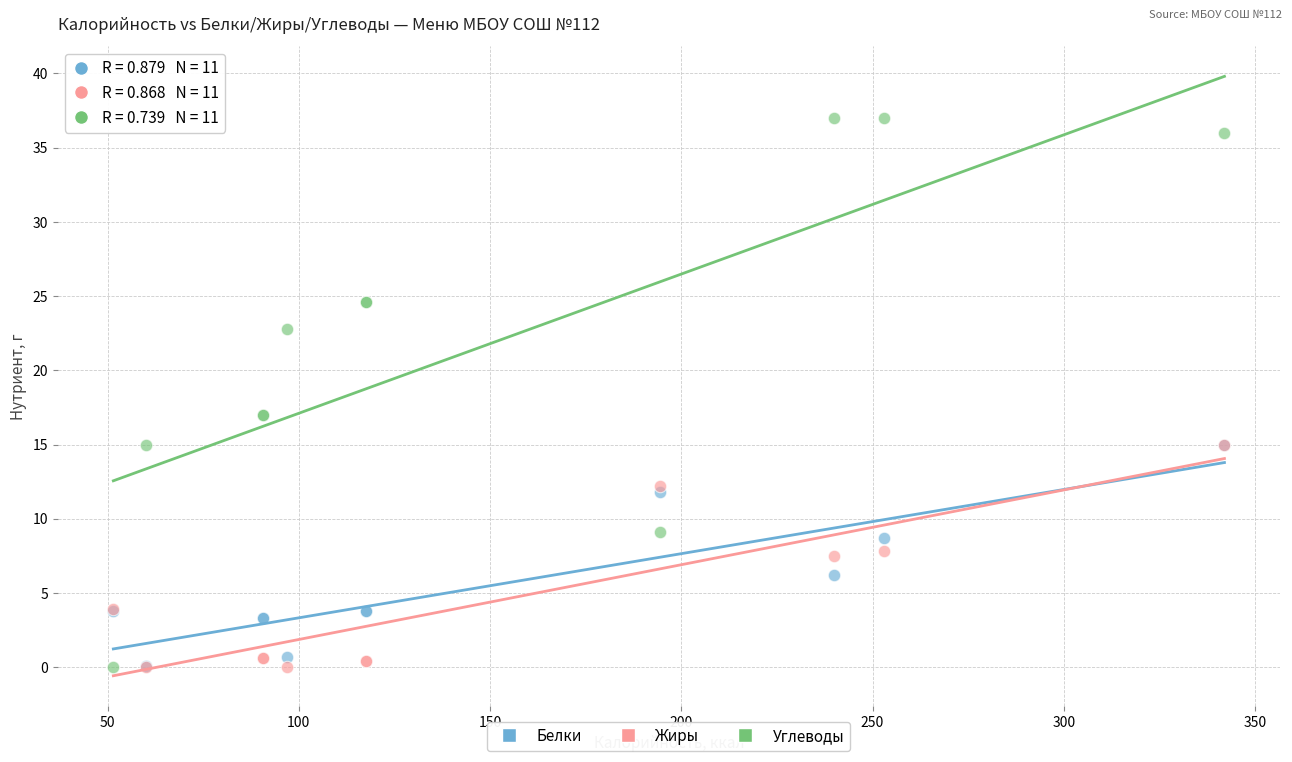

What are all the series names shown in the legend?

Белки, Жиры, Углеводы